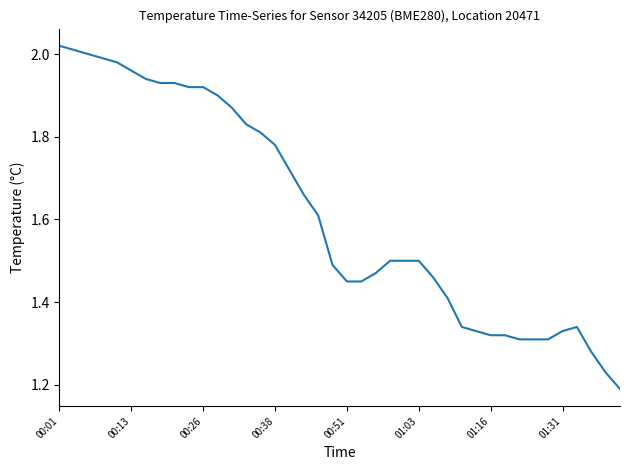

The chart shows a value of 0.9 at 00:51. True or false?

False